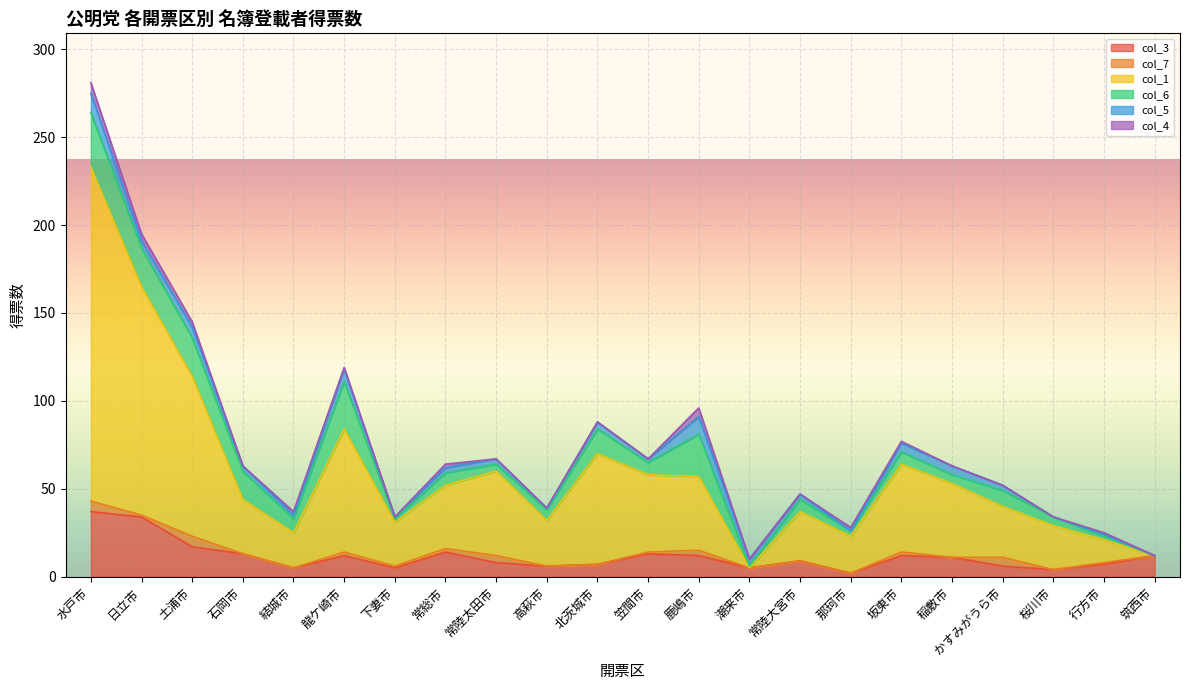

Rank the categories by col_3 value from highest to lowest.

水戸市, 日立市, 土浦市, 常総市, 石岡市, 笠間市, 龍ケ崎市, 鹿嶋市, 坂東市, 筑西市, 稲敷市, 常陸大宮市, 常陸太田市, 北茨城市, 行方市, 高萩市, かすみがうら市, 結城市, 下妻市, 潮来市, 桜川市, 那珂市